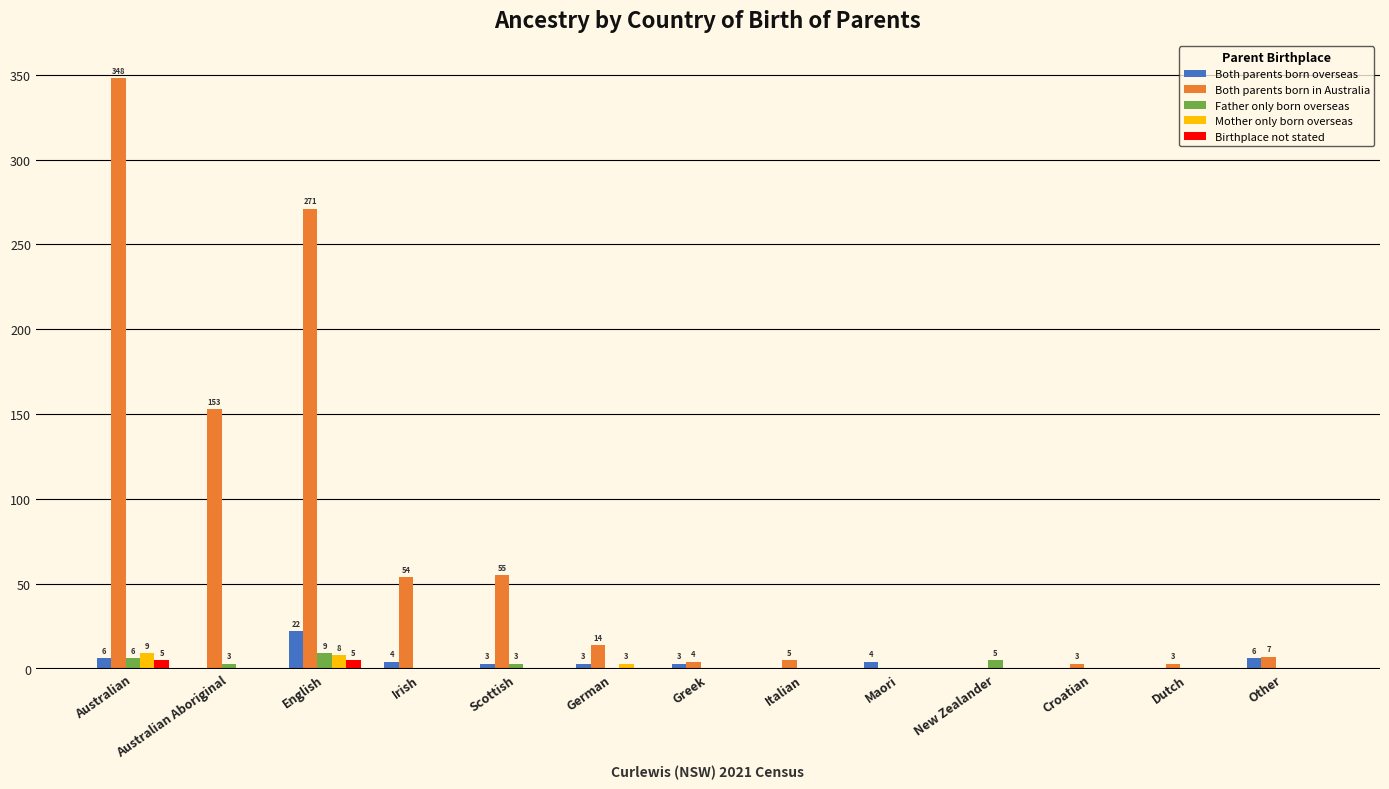

At which category is the sum across all series the highest?

Australian